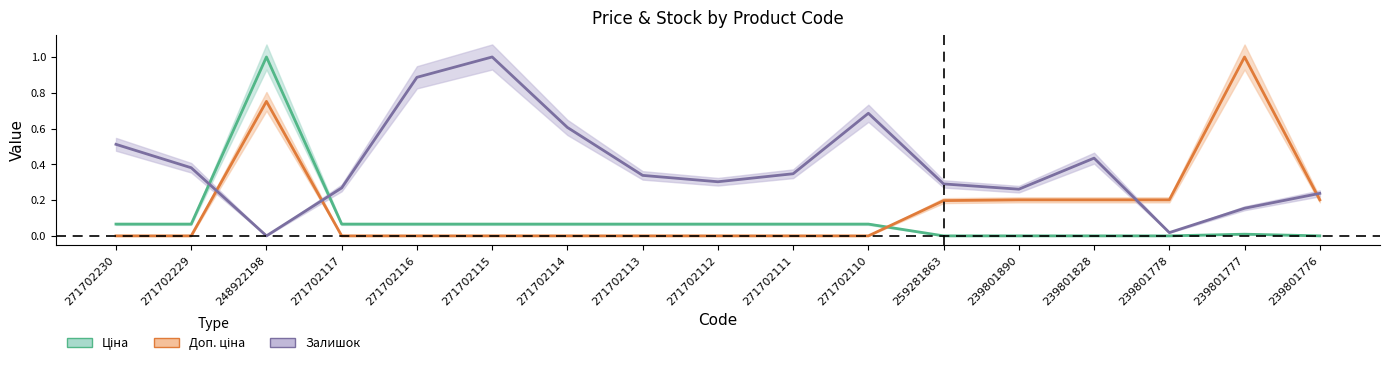

What is the average value of the Залишок series?

0.4